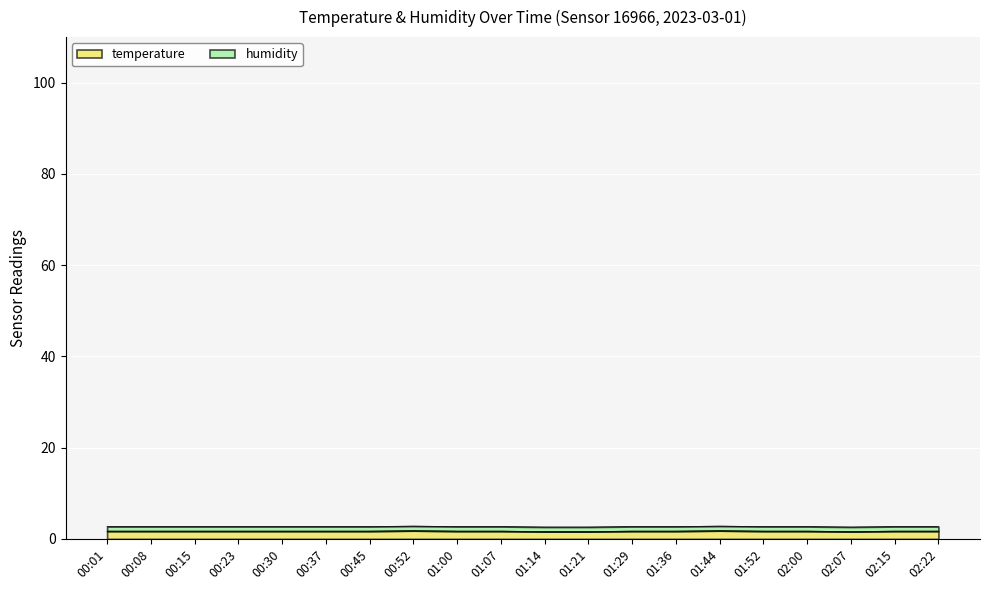

What is the label of the 8th point from the left?

00:52